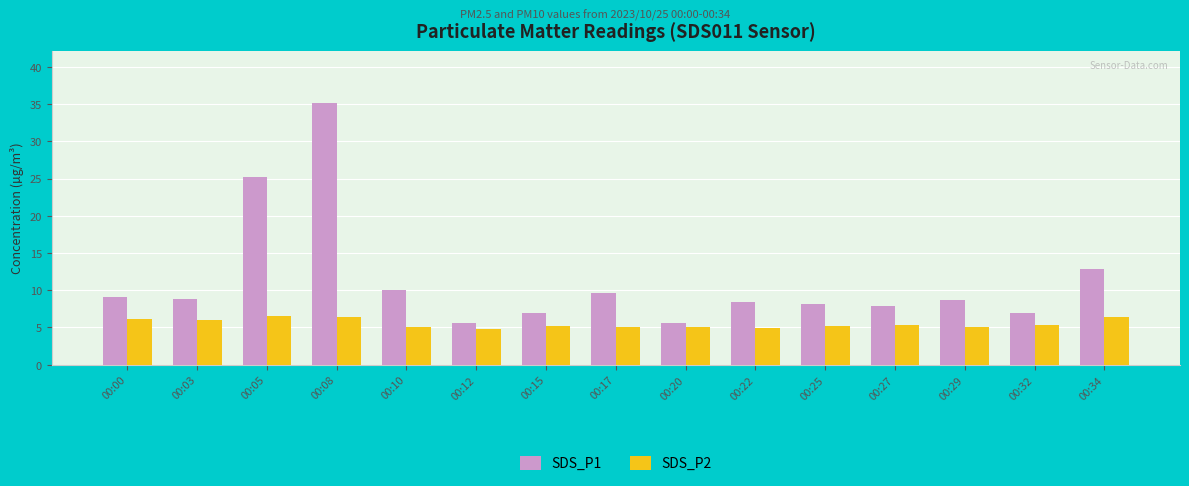

What is the difference between the highest and lowest values at 00:25?

2.9